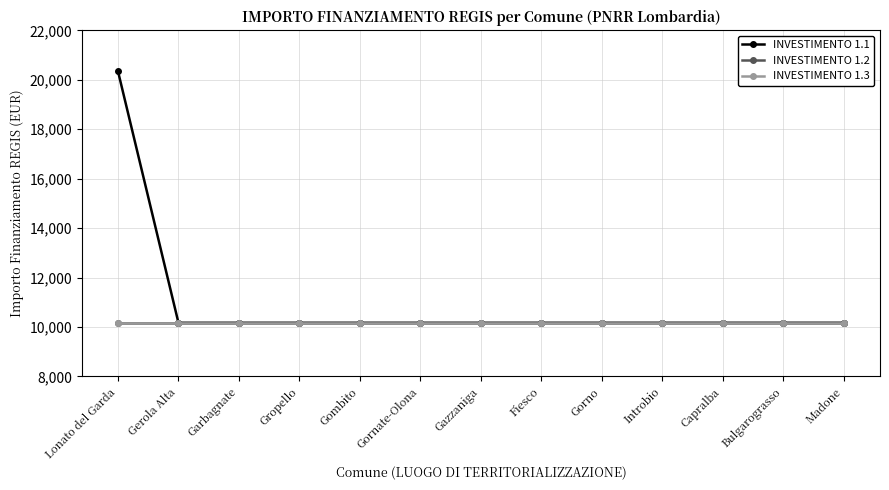

Where is INVESTIMENTO 1.3 nearest to the value 10172?

Lonato del Garda